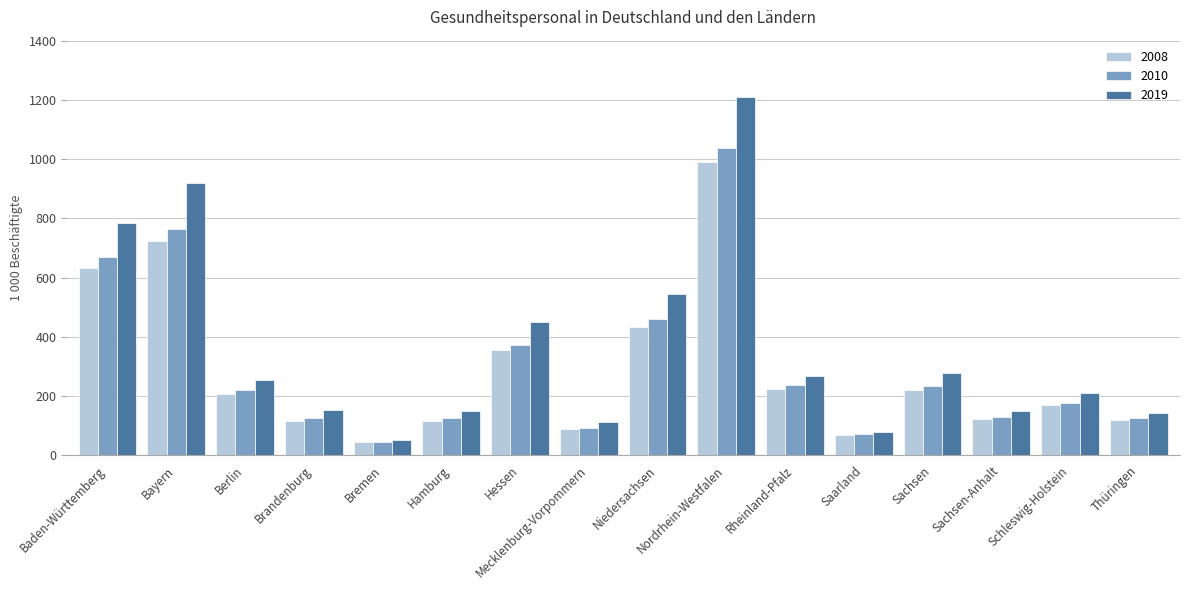

What is the sum of the 2010 values at Mecklenburg-Vorpommern and Hamburg?

216.7